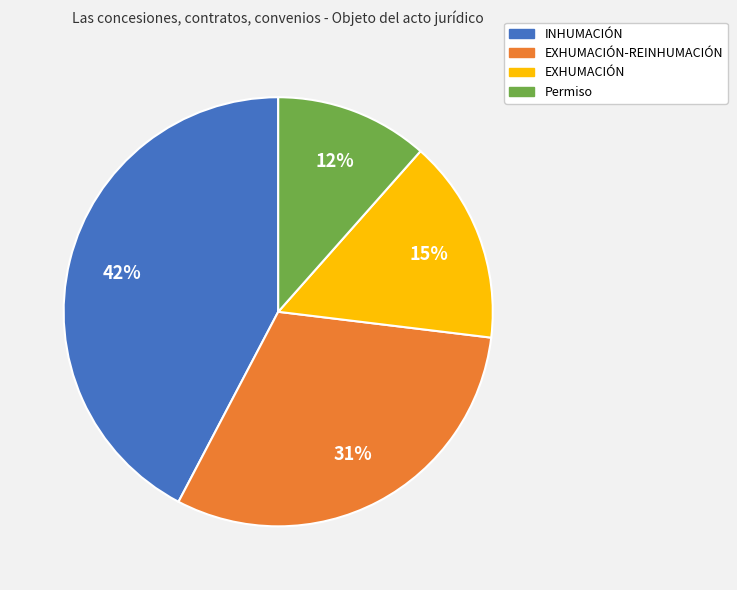

To the nearest percent, what is the average slice percentage?

25%